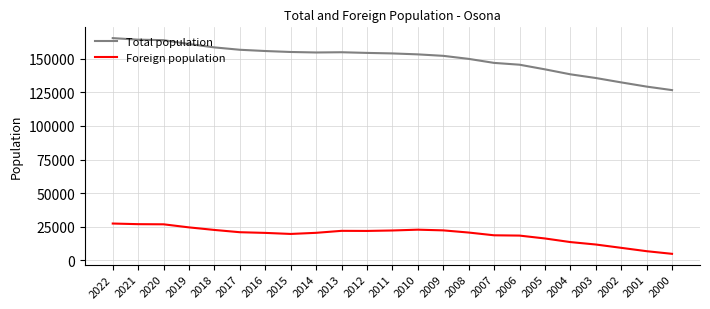

What is the average value of the Foreign population series?

19257